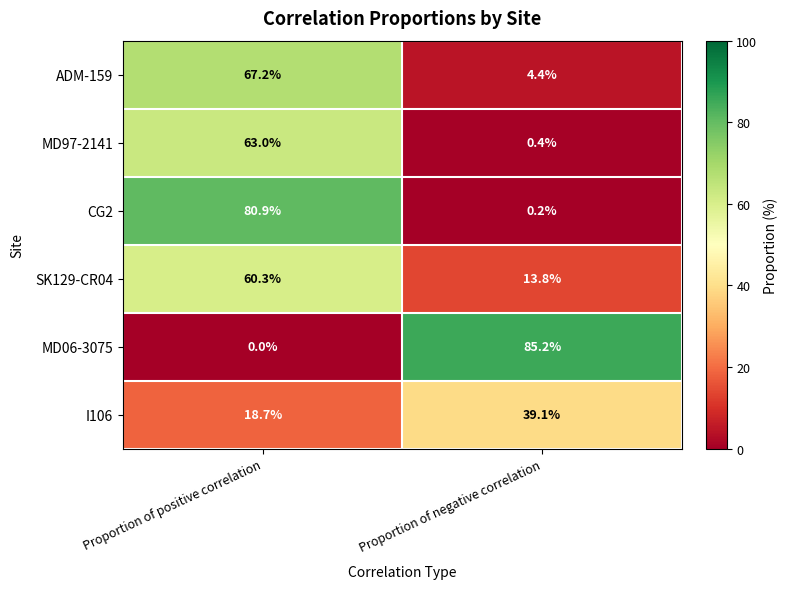

Reading right to left, extract all data points from this chart.

ADM-159: Proportion of negative correlation=4.4	Proportion of positive correlation=67.2
MD97-2141: Proportion of negative correlation=0.4	Proportion of positive correlation=63.0
CG2: Proportion of negative correlation=0.2	Proportion of positive correlation=80.9
SK129-CR04: Proportion of negative correlation=13.8	Proportion of positive correlation=60.3
MD06-3075: Proportion of negative correlation=85.2	Proportion of positive correlation=0.0
I106: Proportion of negative correlation=39.1	Proportion of positive correlation=18.7